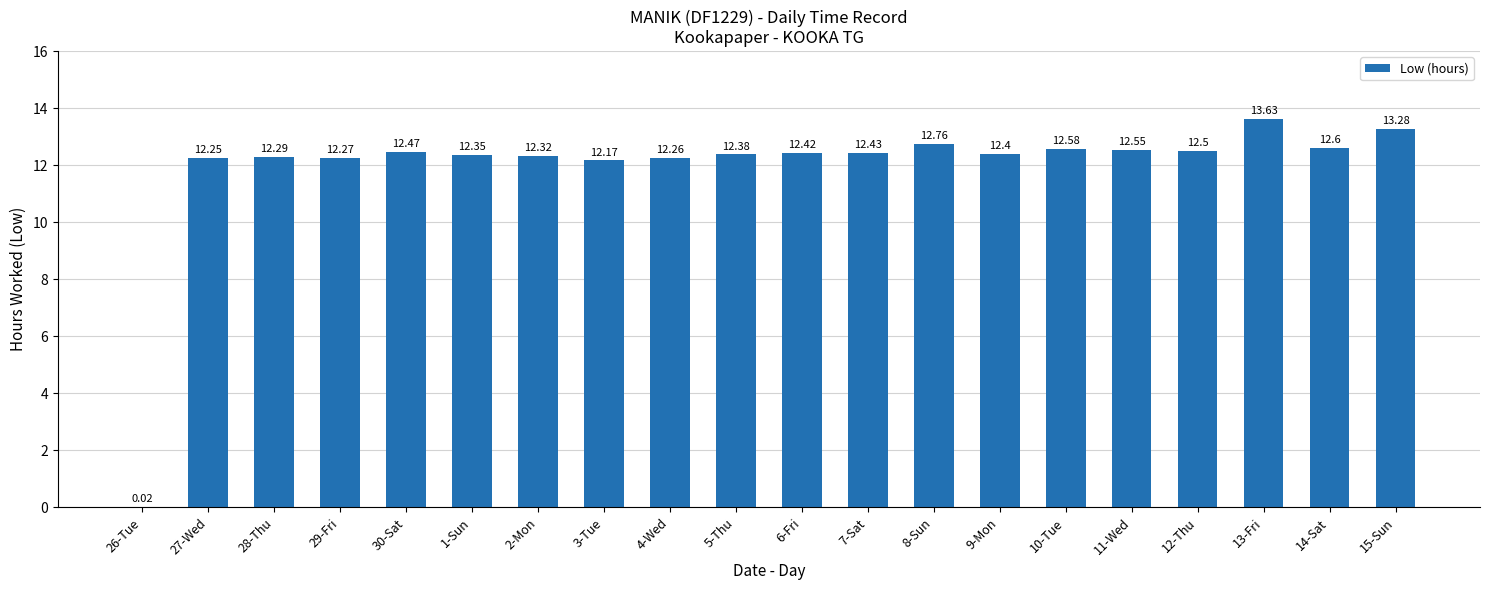

The value at 5-Thu is 12.4. True or false?

True